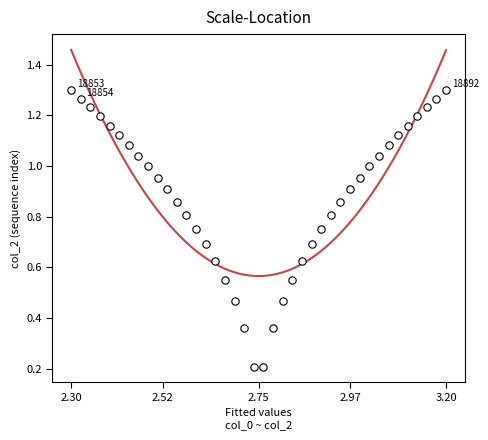

How many data points are displayed?

40